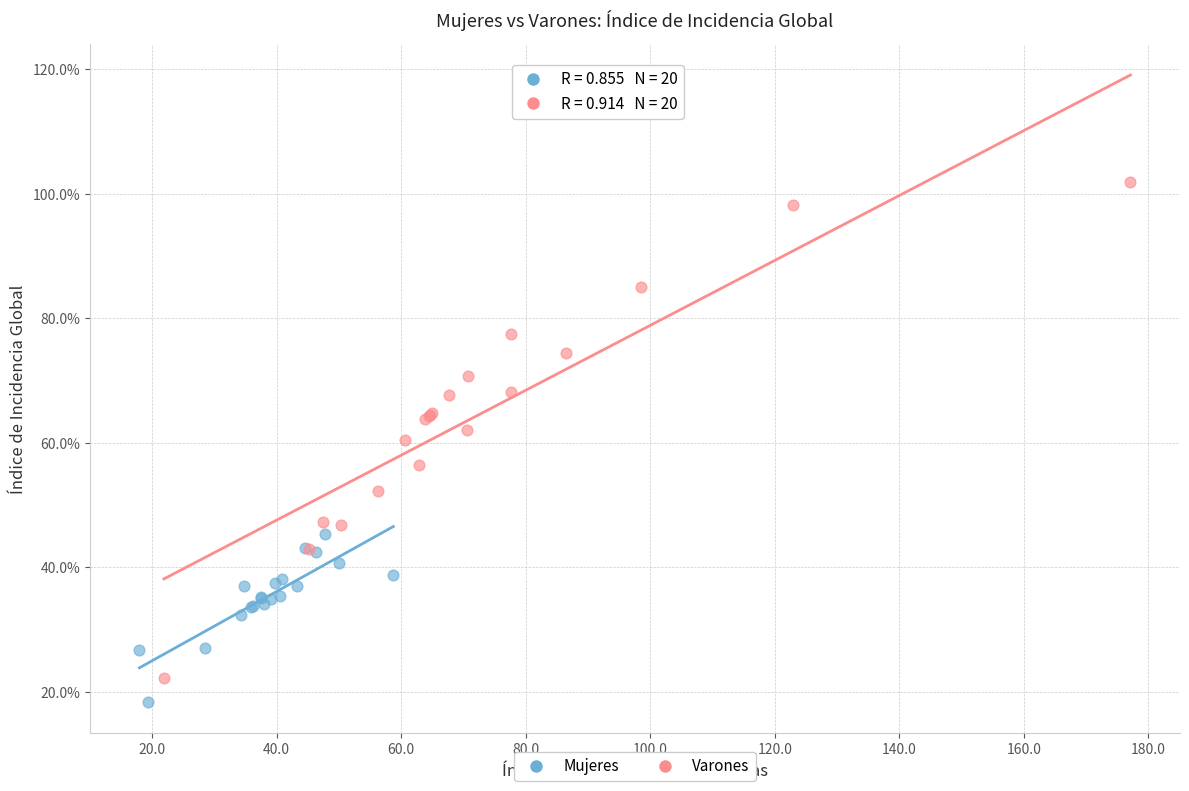

Which series reaches the maximum Y coordinate?

Varones